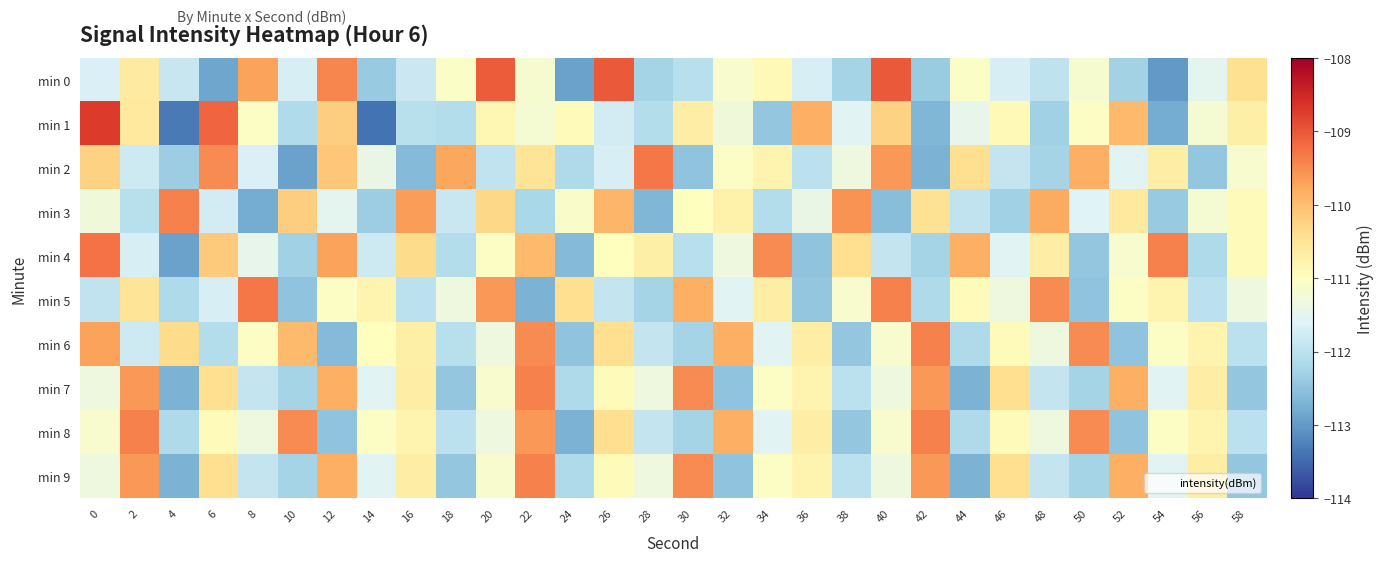

At which category does the chart reach its minimum across all series?

14